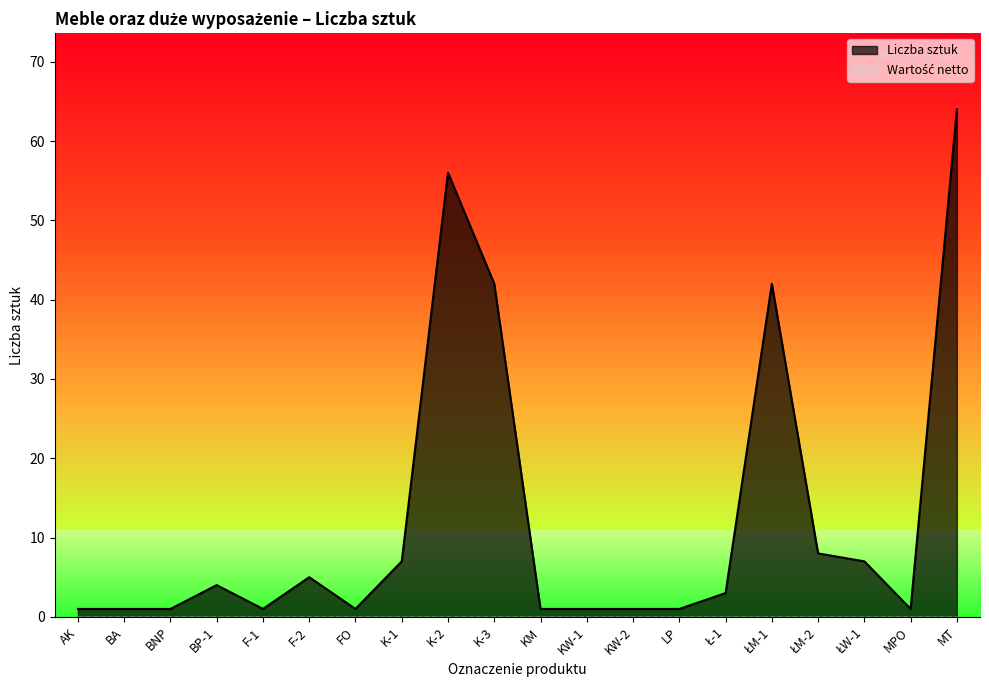

What is the sum of all values?

248